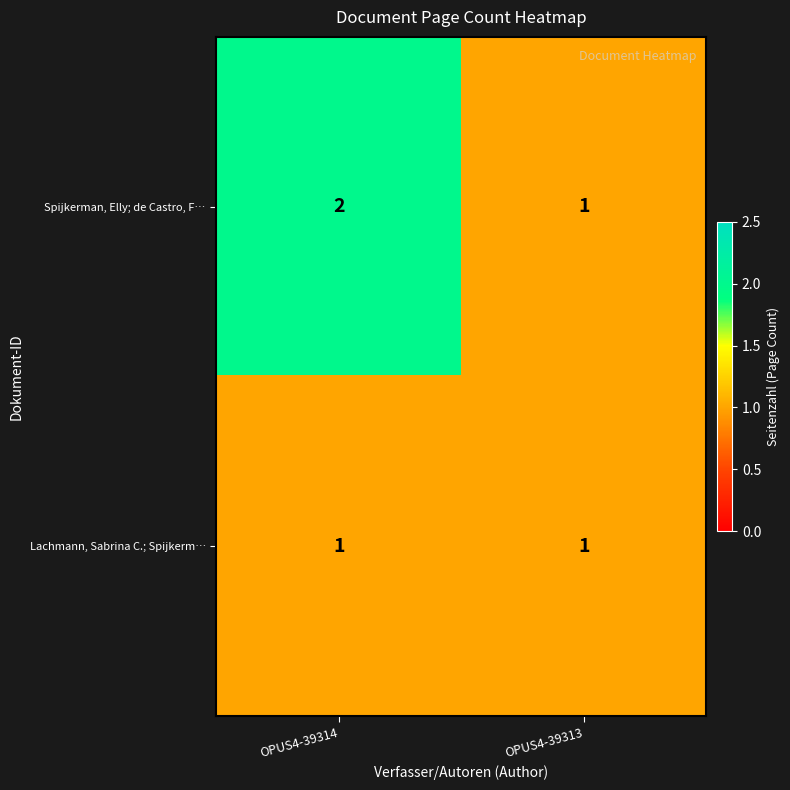

Which label corresponds to the largest value in the chart?

OPUS4-39314